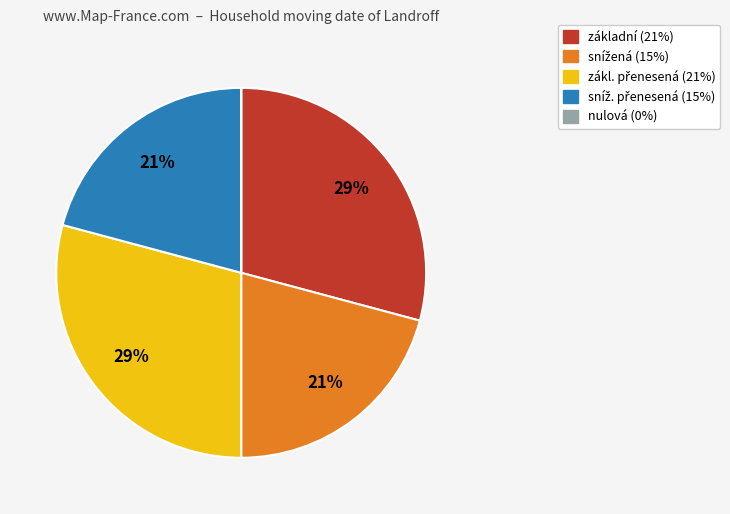

True or false: základní (21%) accounts for 29% of the total.

True